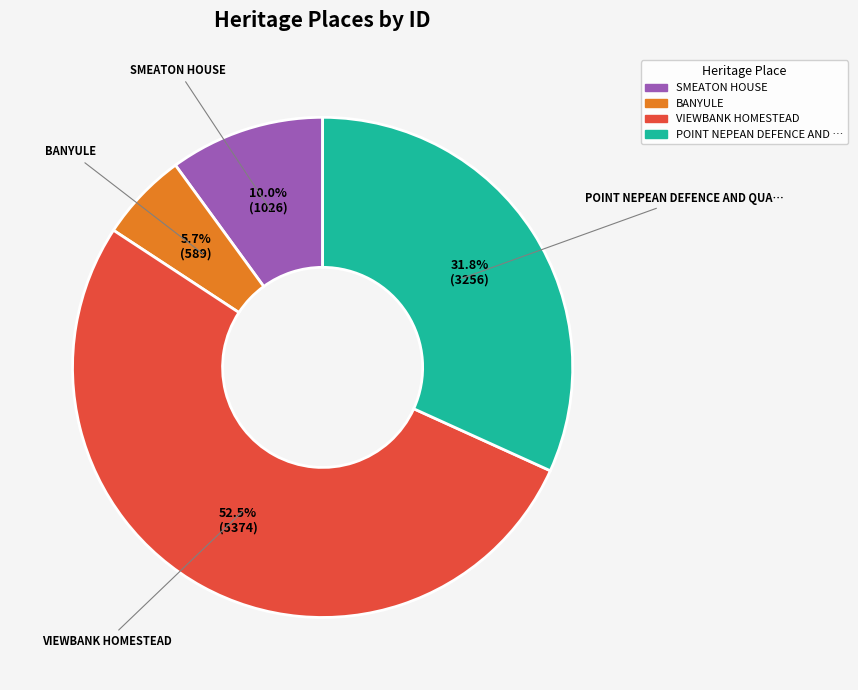

Does any single category account for the majority?

Yes